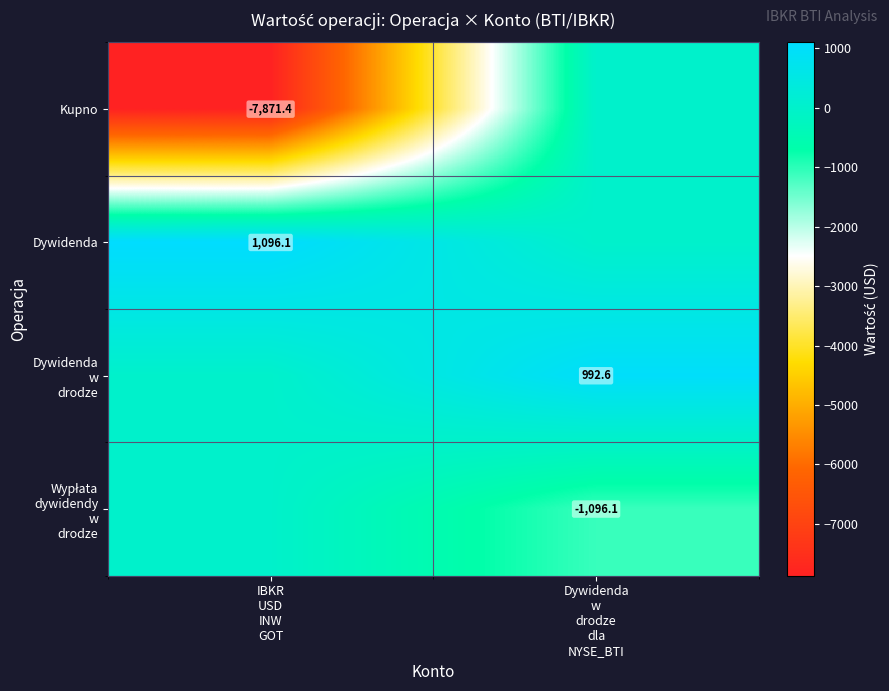

What is the total value across all series at Dywidenda
w
drodze
dla
NYSE_BTI?

-103.6